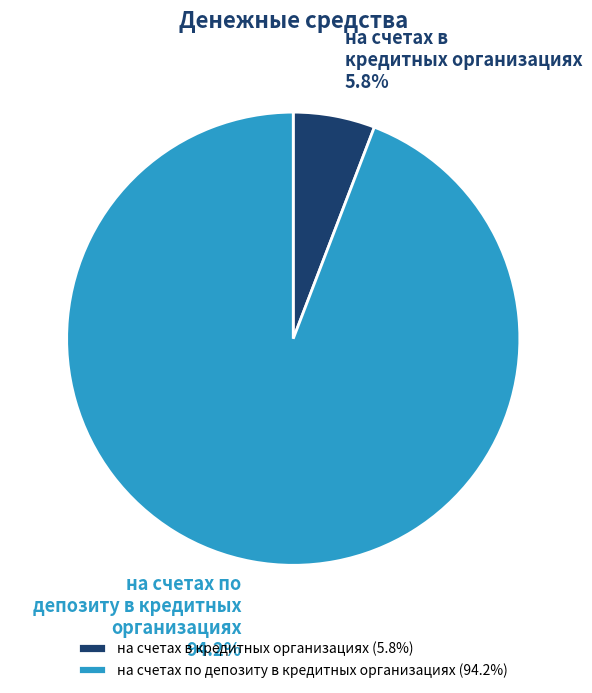

Which has a higher value, на счетах в кредитных организациях or на счетах по депозиту в кредитных организациях?

на счетах по депозиту в кредитных организациях